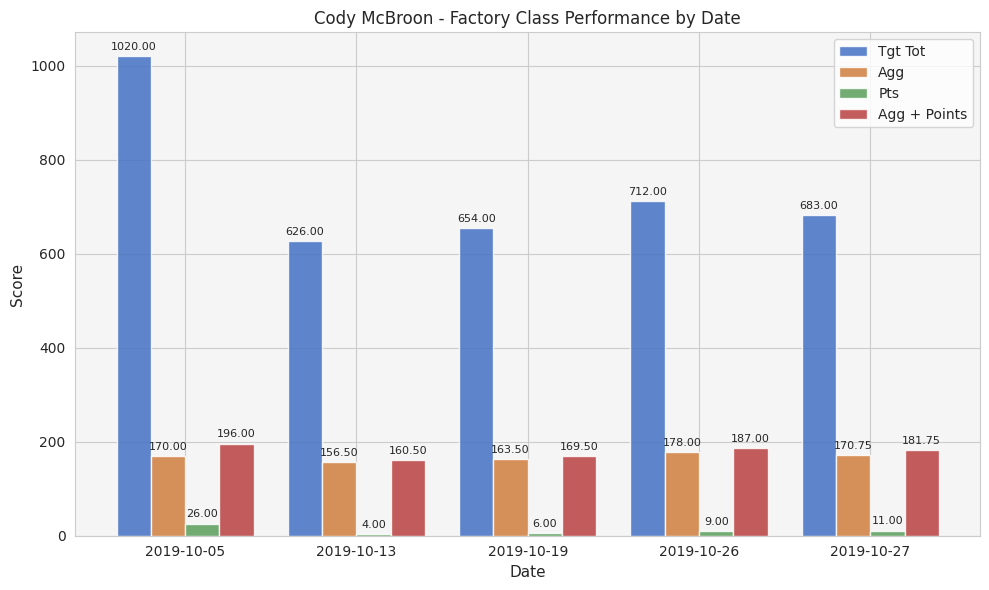

What is the highest value of the Agg series?

178.0